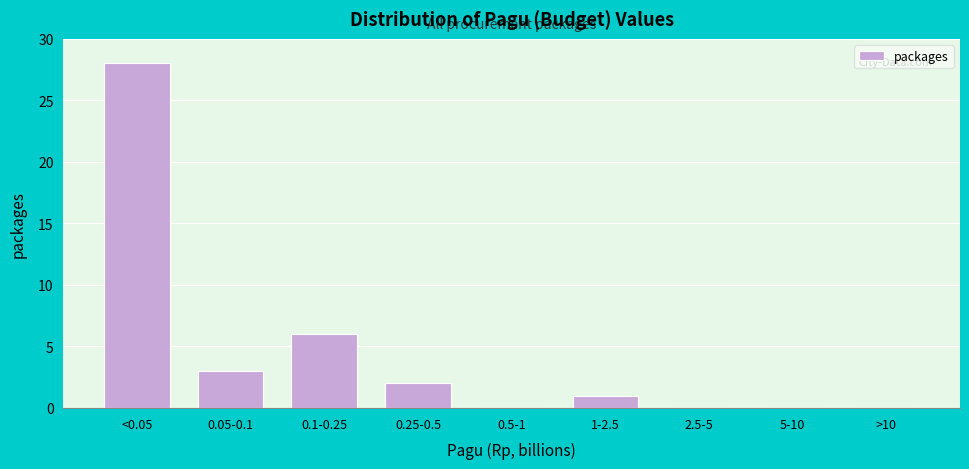

Reading left to right, extract all data points from this chart.

<0.05=28	0.05-0.1=3	0.1-0.25=6	0.25-0.5=2	0.5-1=0	1-2.5=1	2.5-5=0	5-10=0	>10=0